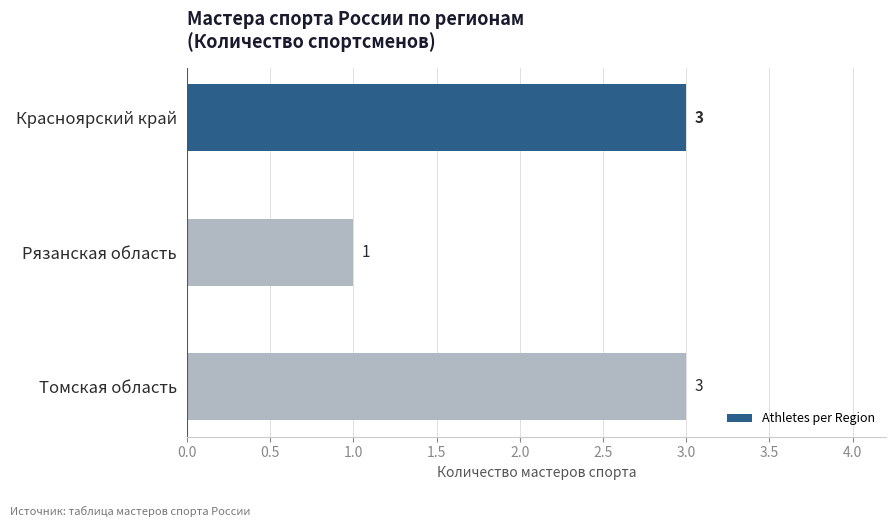

How many values are below 3?

1